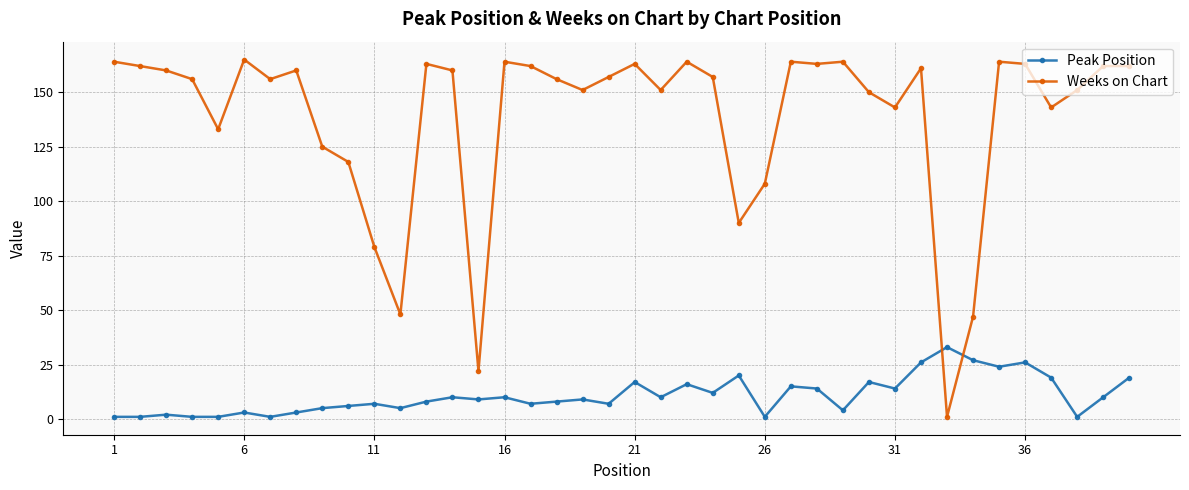

Rank the series by their maximum value, from lowest to highest.

Peak Position, Weeks on Chart